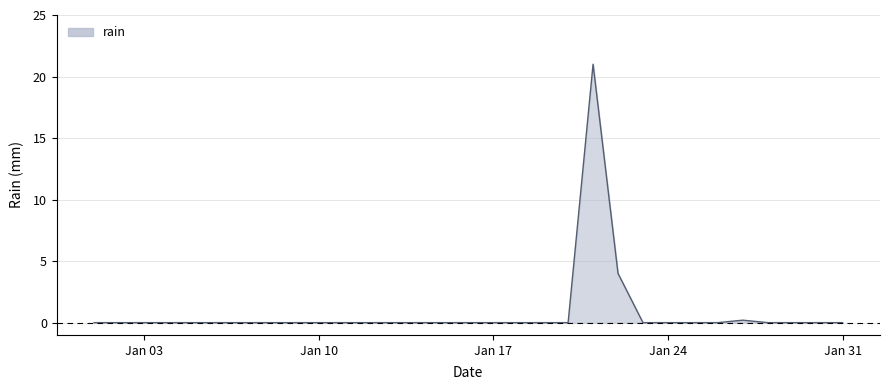

What is the greatest value displayed?

21.0